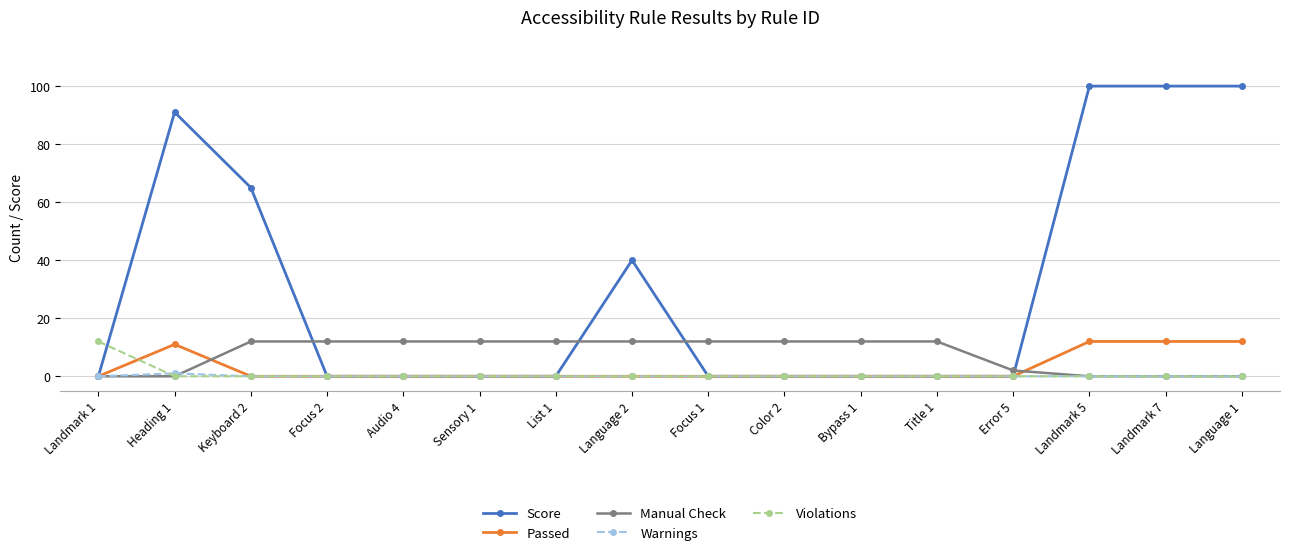

The value of Score at List 1 is 0. True or false?

True